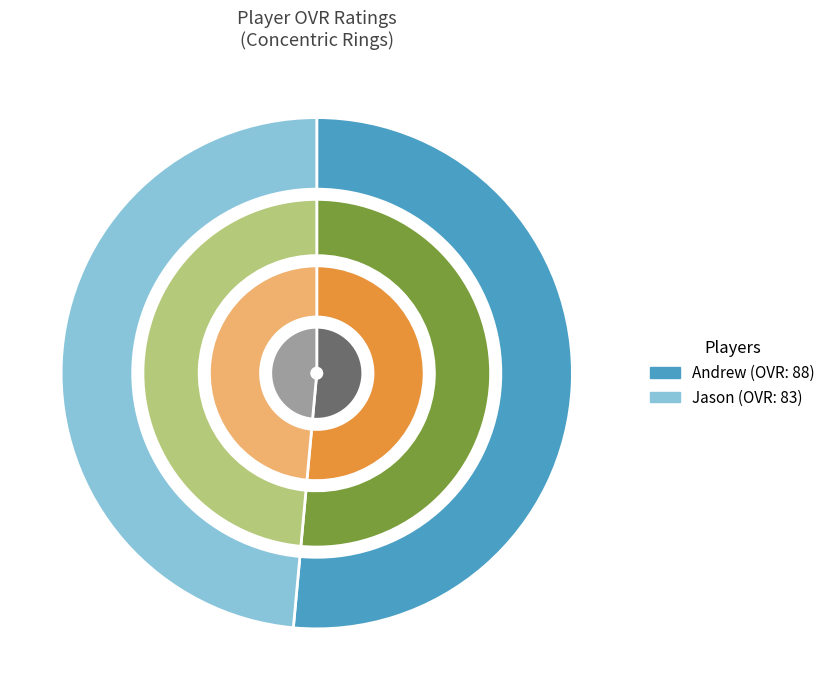

To the nearest percent, what is the difference between the largest and smallest slice percentages?

3%